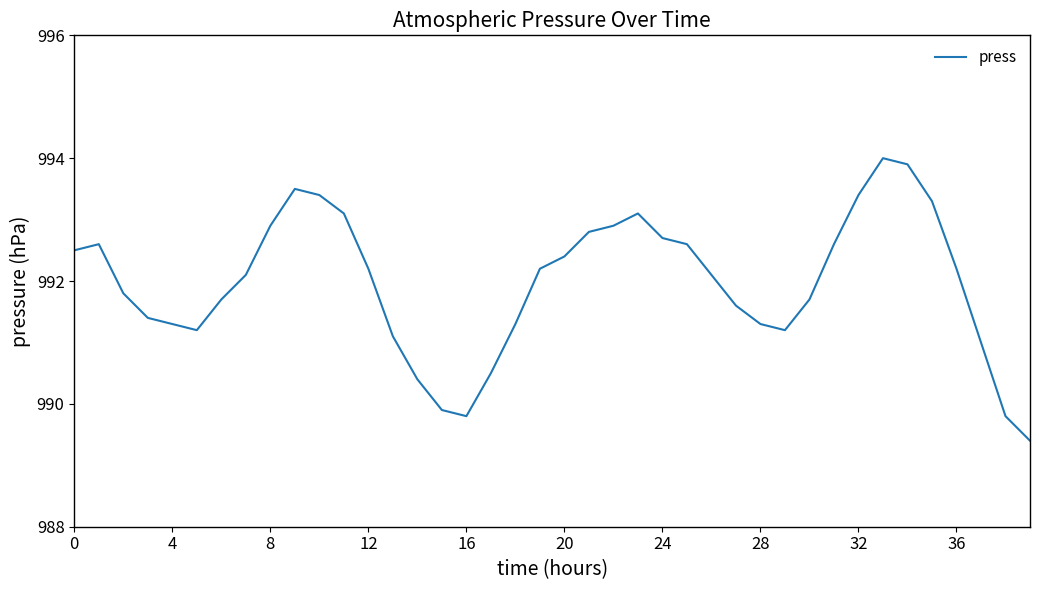

What is the difference between the maximum and minimum values?

4.6